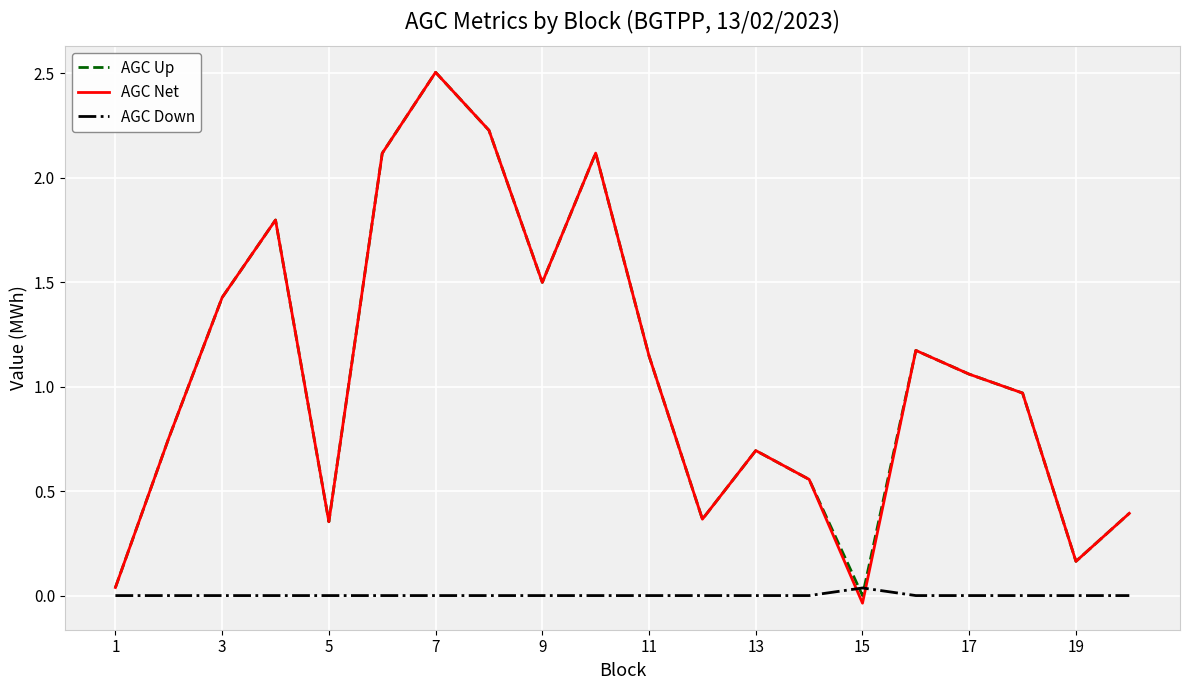

What are all the series names shown in the legend?

AGC Up, AGC Net, AGC Down